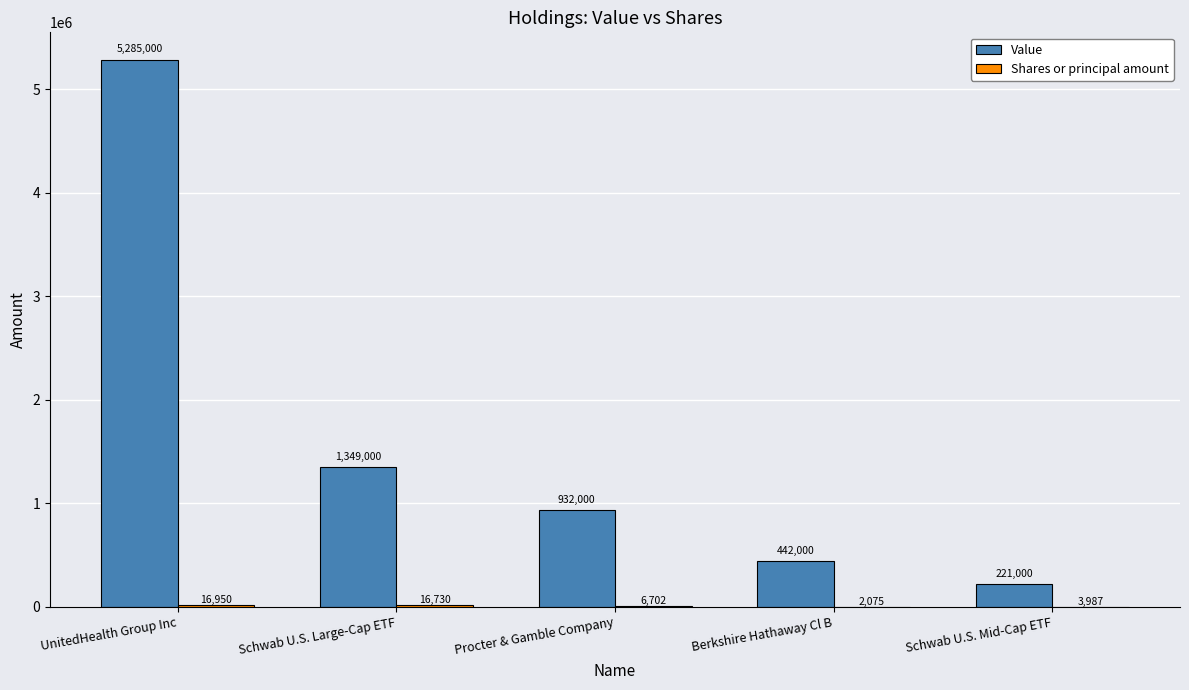

Which series has the largest total across all categories?

Value